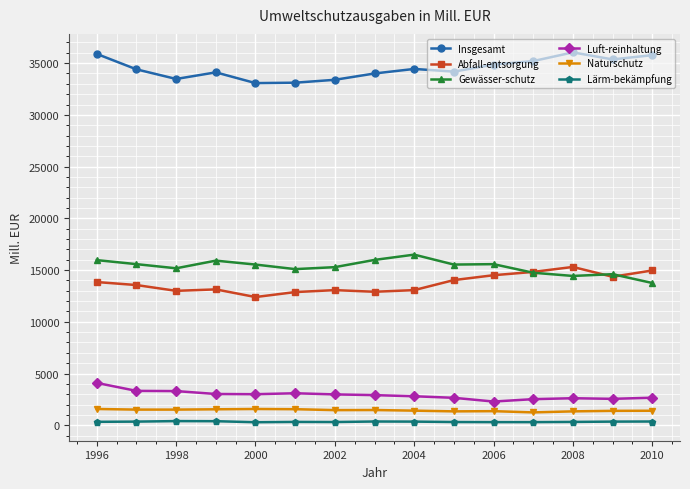

At how many categories does at least one series exceed 10105?

15